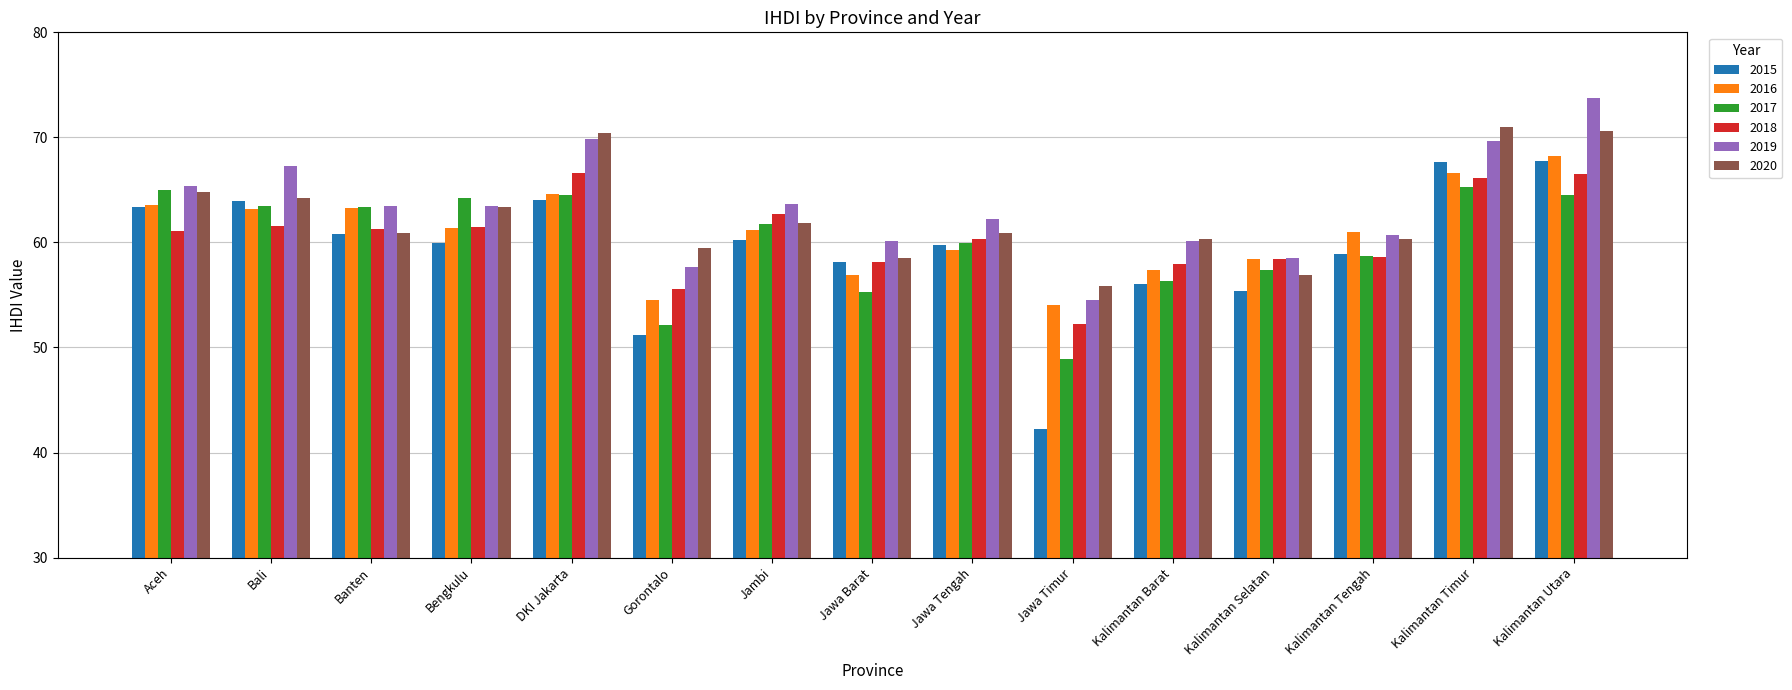

Is it true that 2018 equals 60.3 at Jawa Tengah?

True